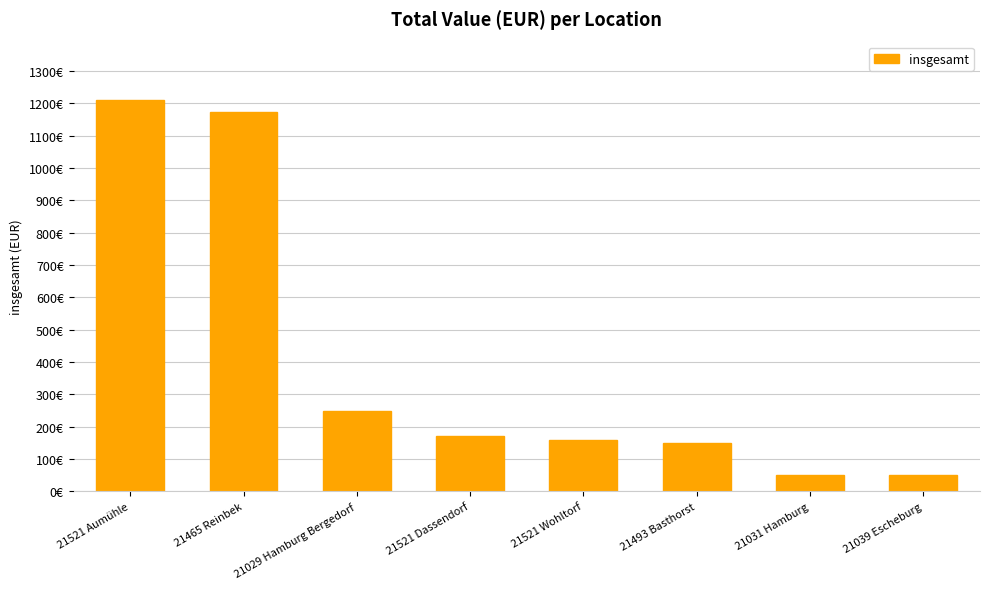

Which label corresponds to the smallest value in the chart?

21031 Hamburg